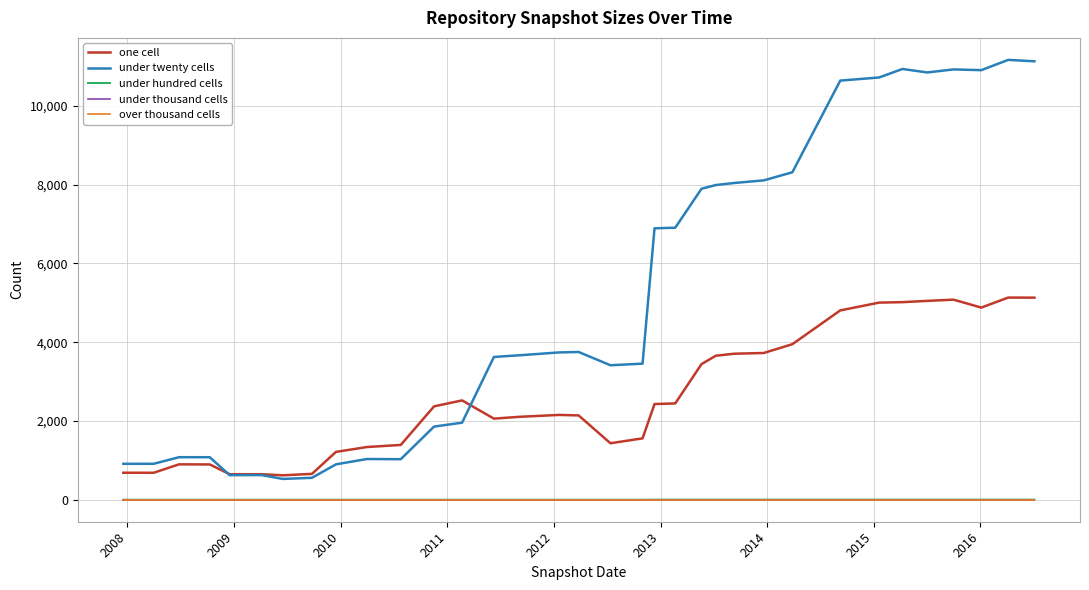

True or false: under thousand cells and over thousand cells intersect in this chart.

False